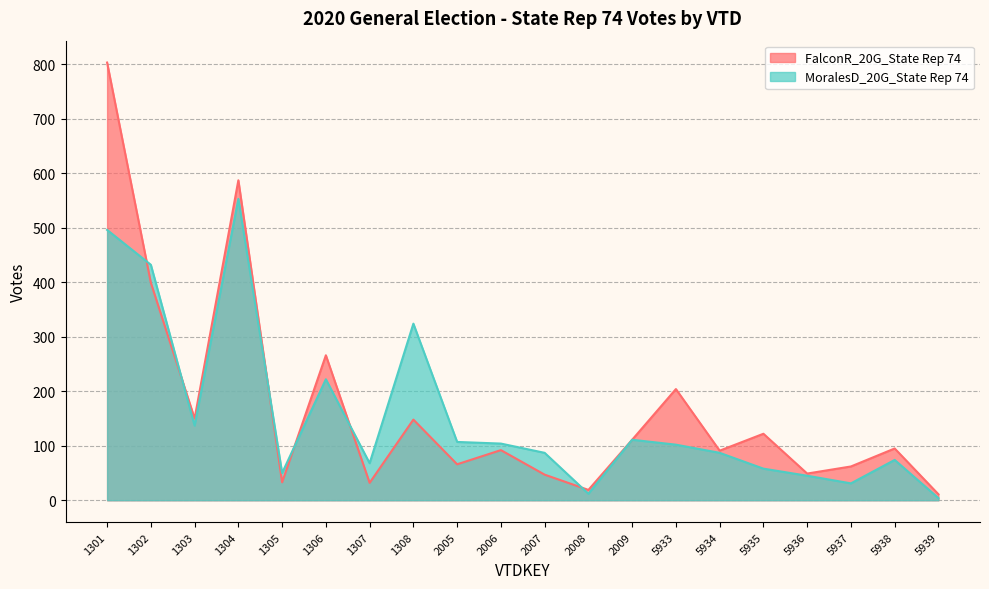

What is the sum of all MoralesD_20G_State Rep 74 values?

3104